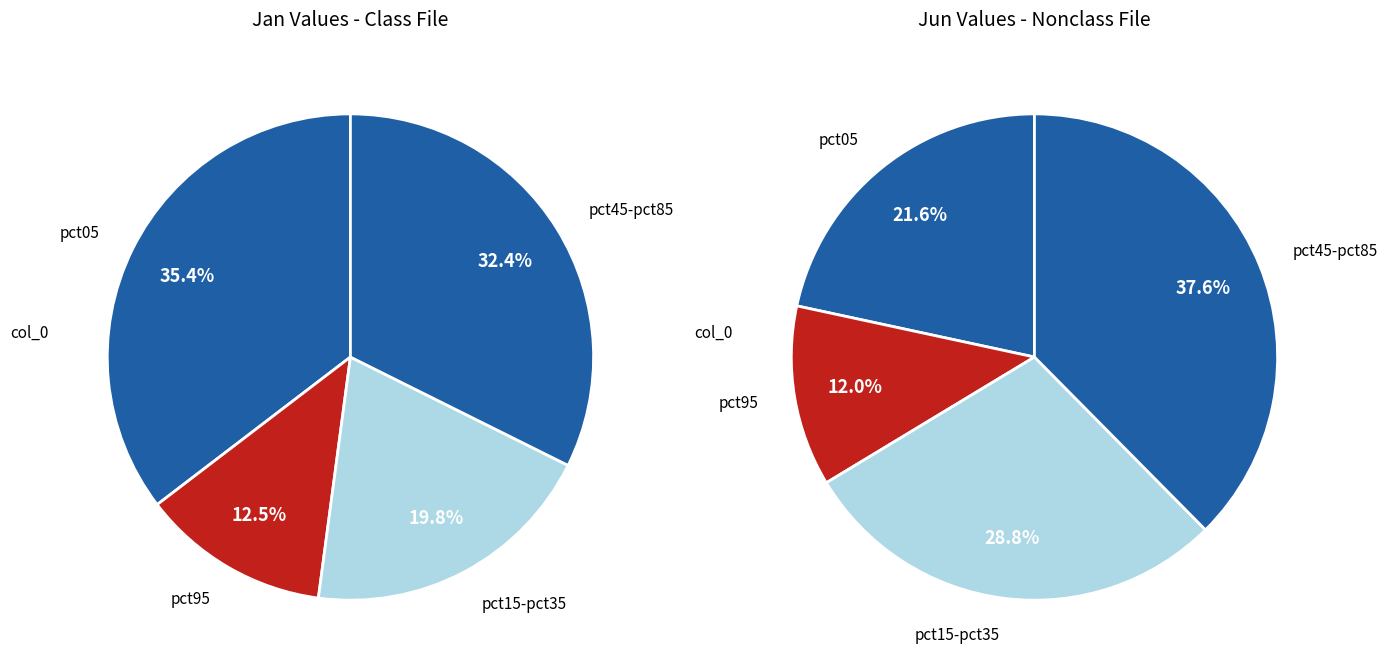

Which has a higher value, values_jun or 5?

values_jun